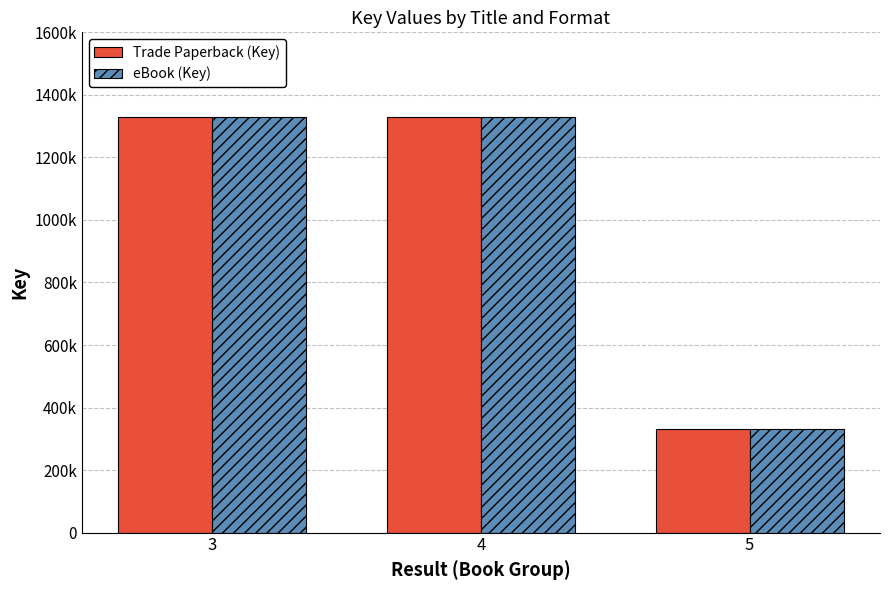

What is the sum of the Trade Paperback (Key) values at 4 and 5?

1660524